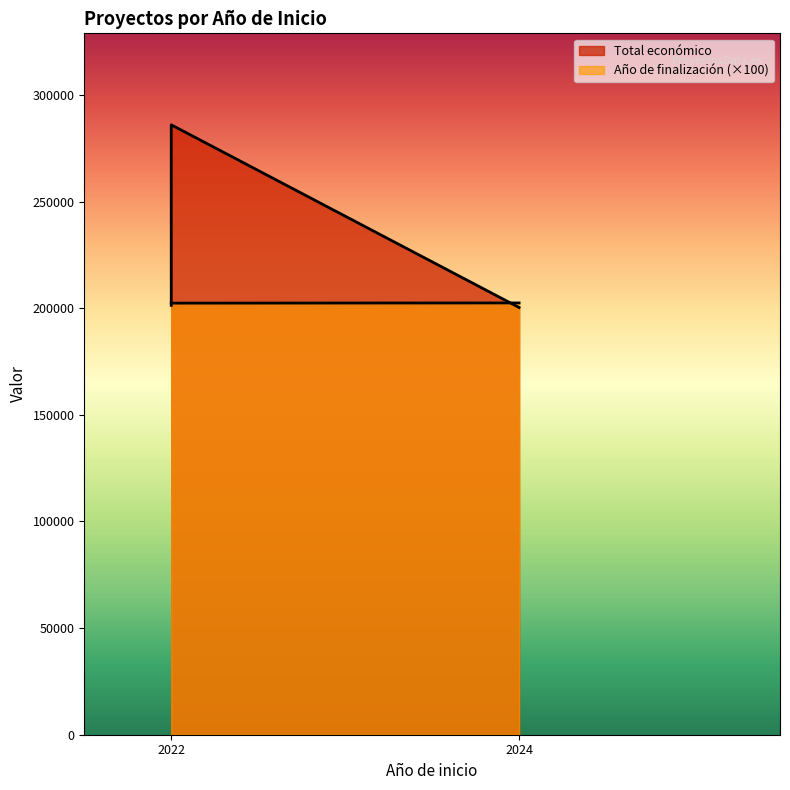

How many values exceed 202400?

1